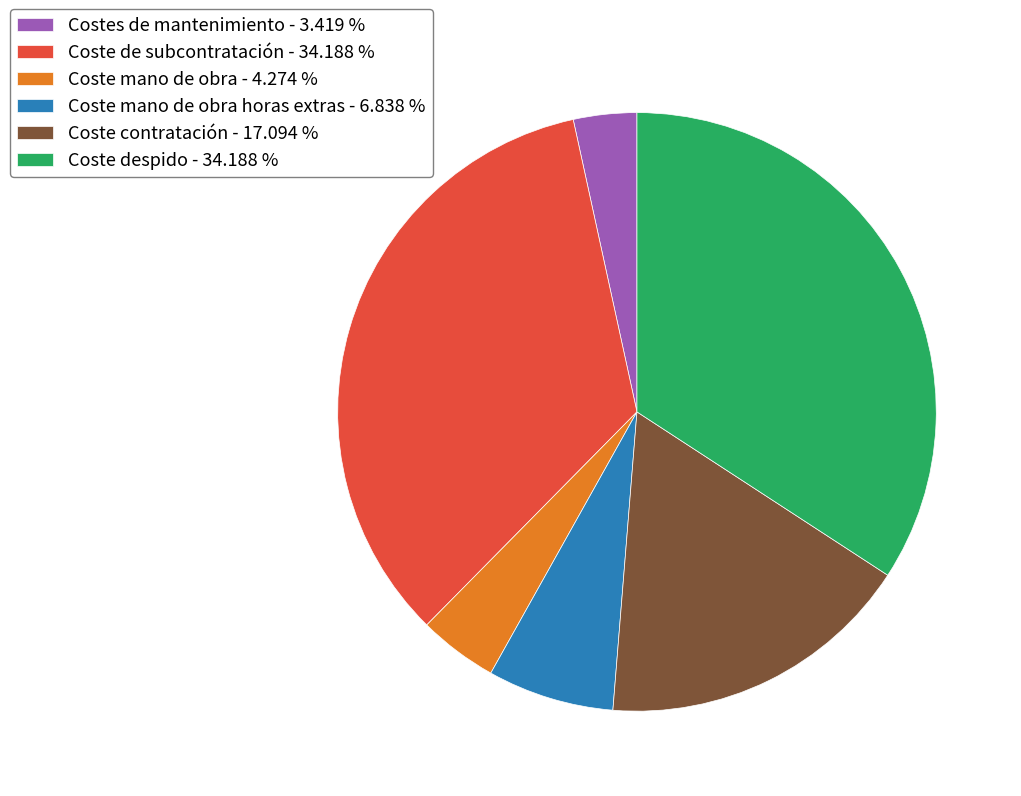

Does Coste despido - 34.188 % account for over 50% of the chart?

No